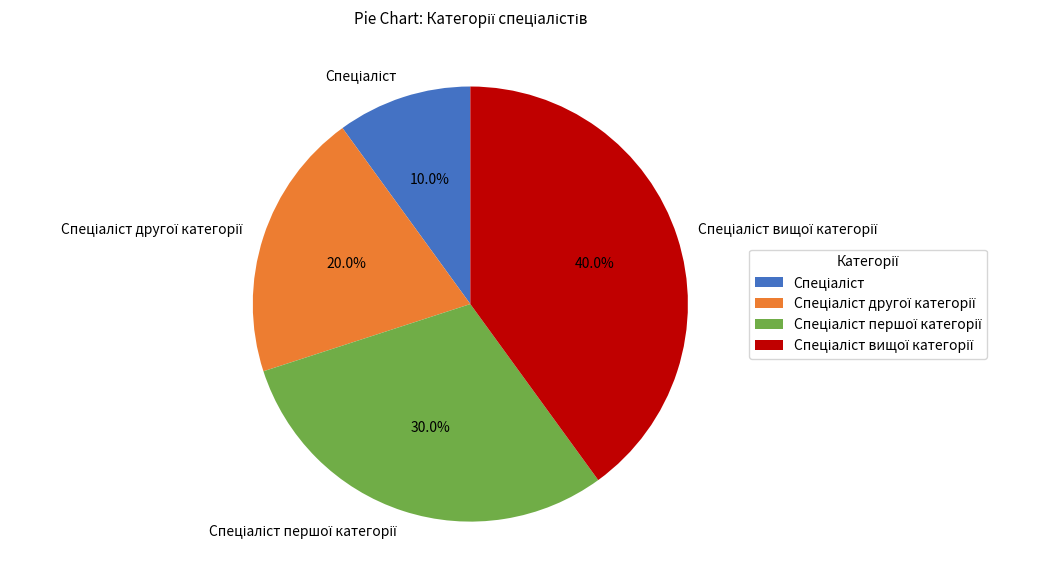

Does any single category account for the majority?

No